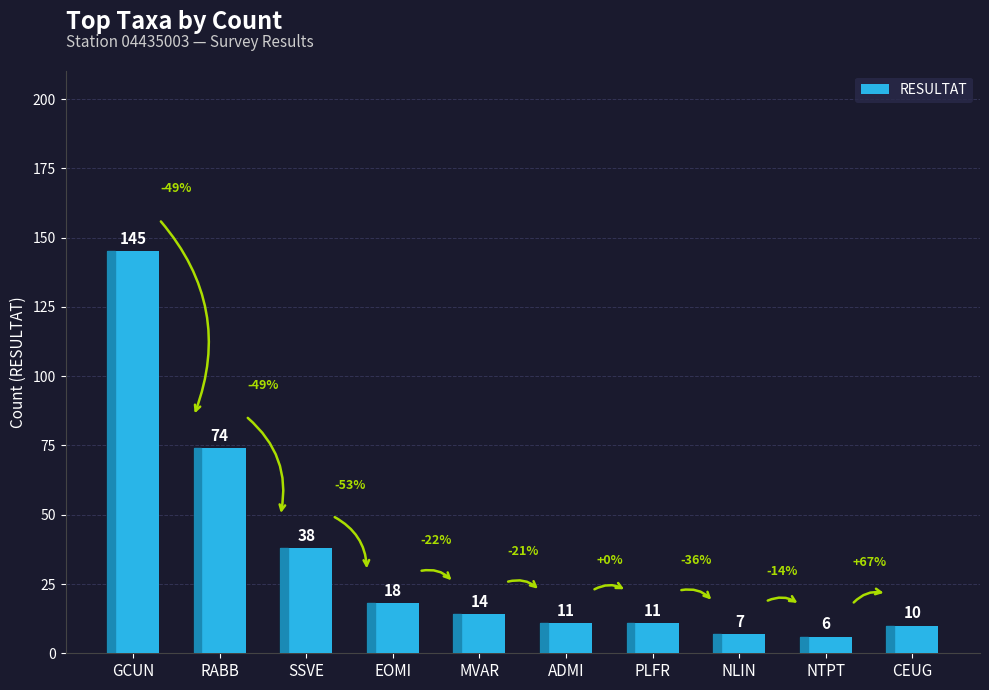

Where is the data nearest to the value 75?

RABB